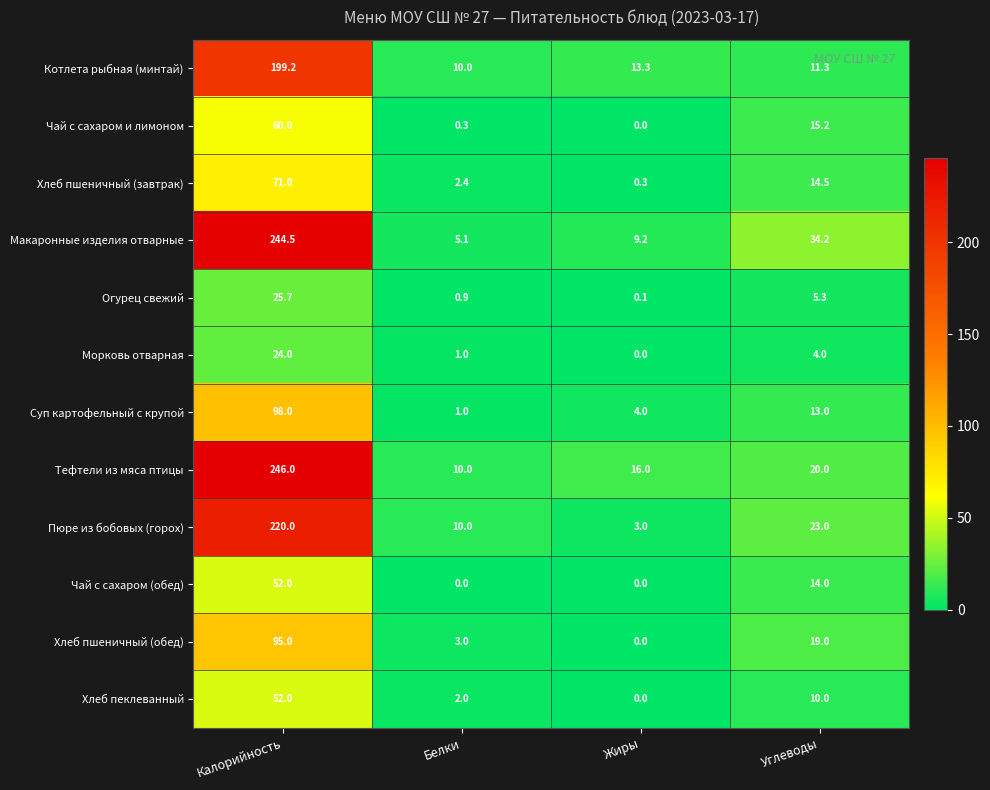

At how many categories does at least one series exceed 68?

1